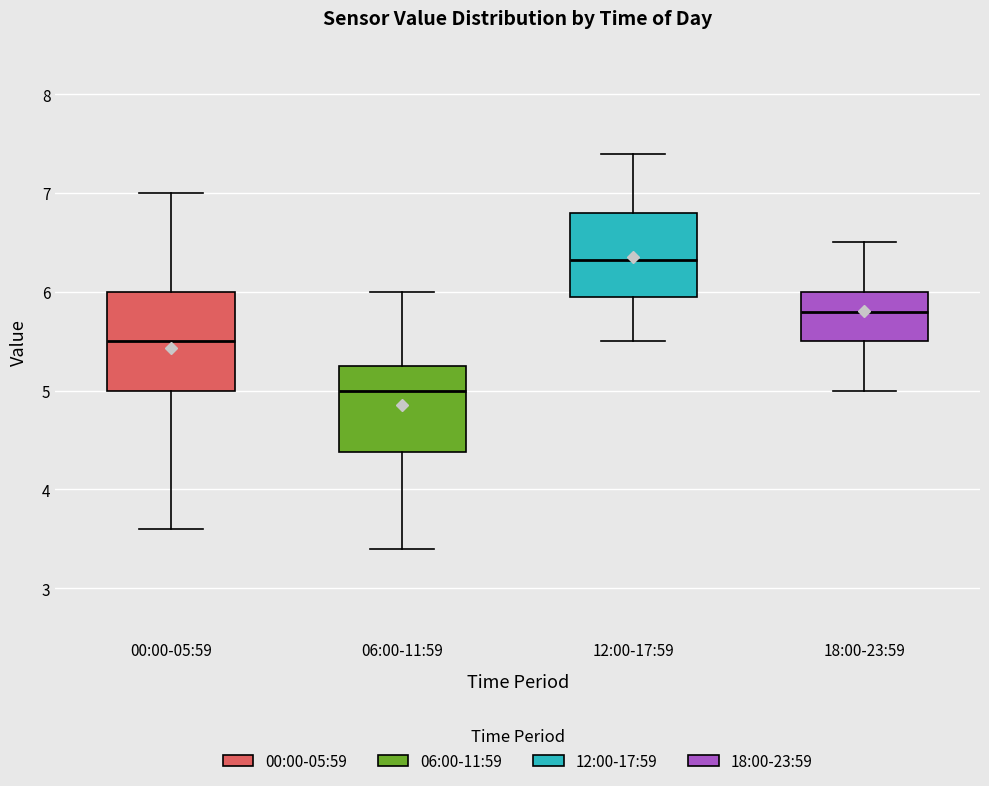

Which box is the tallest, from its lower edge to its upper edge?

00:00-05:59